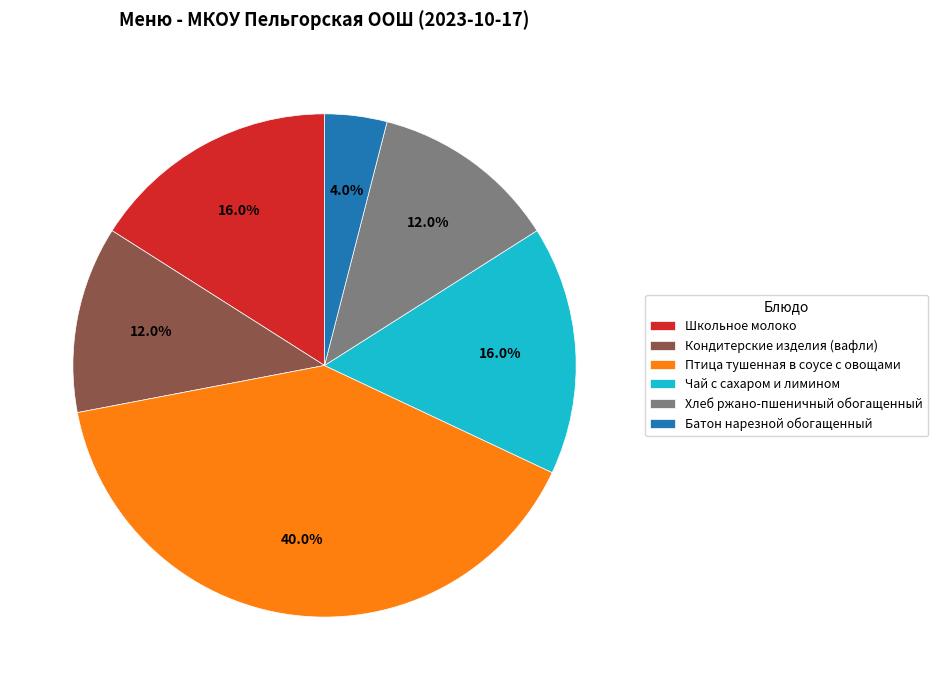

To the nearest percent, what is the combined percentage of Школьное молоко and Батон нарезной обогащенный?

20%